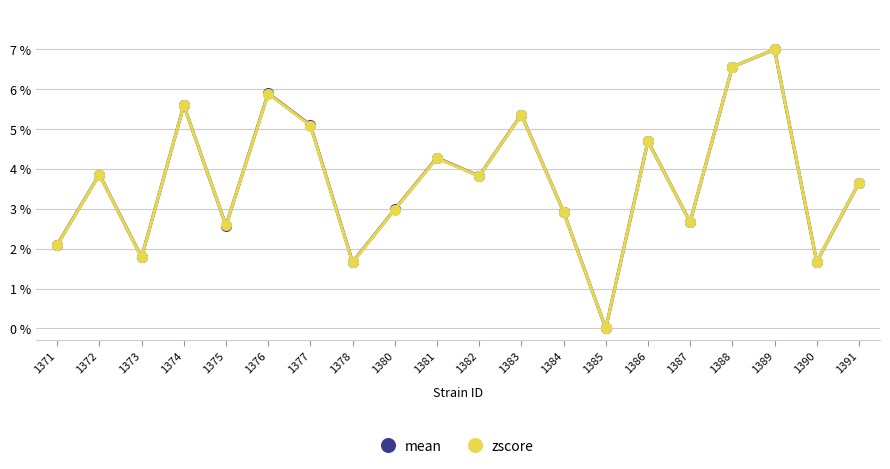

Which series ends up on top after the final intersection of zscore and mean?

zscore